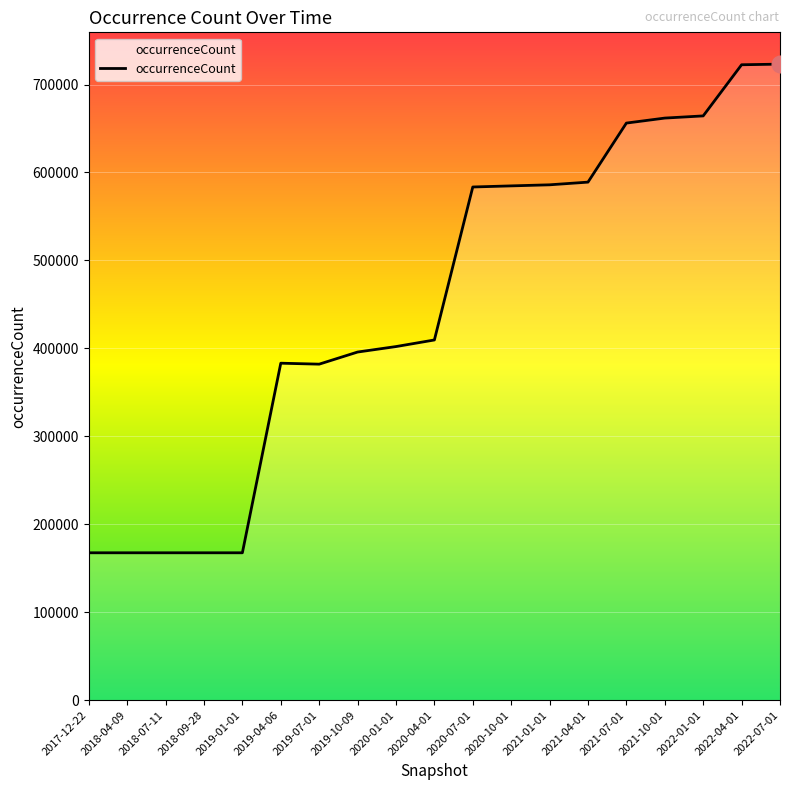

What is the ratio of the value at 2017-12-22 to the value at 2018-09-28?

1.0